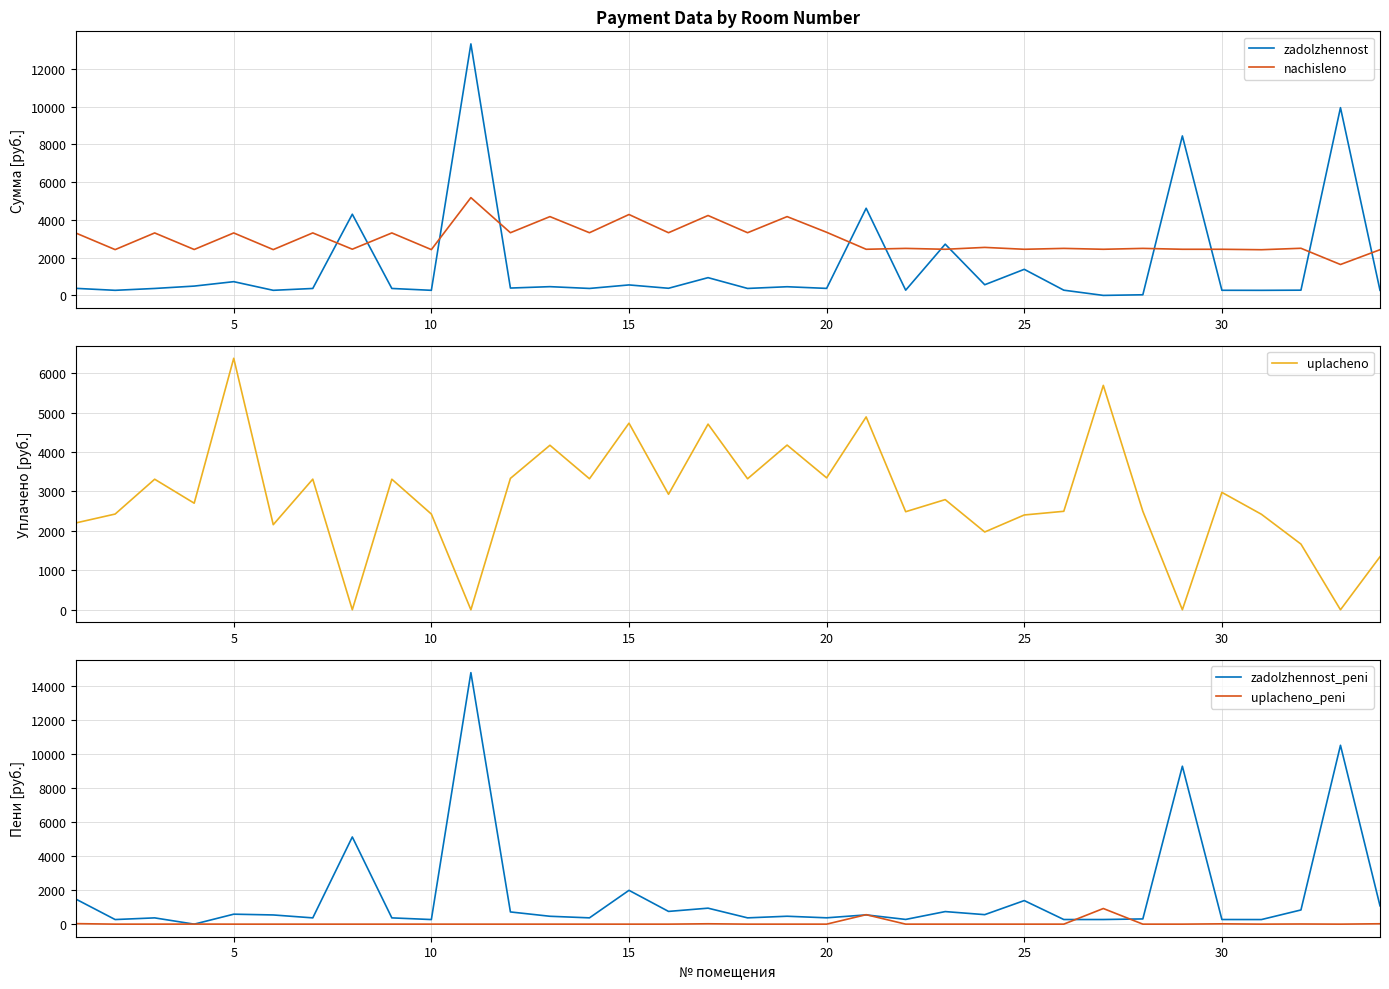

How many distinct data groups are displayed?

5